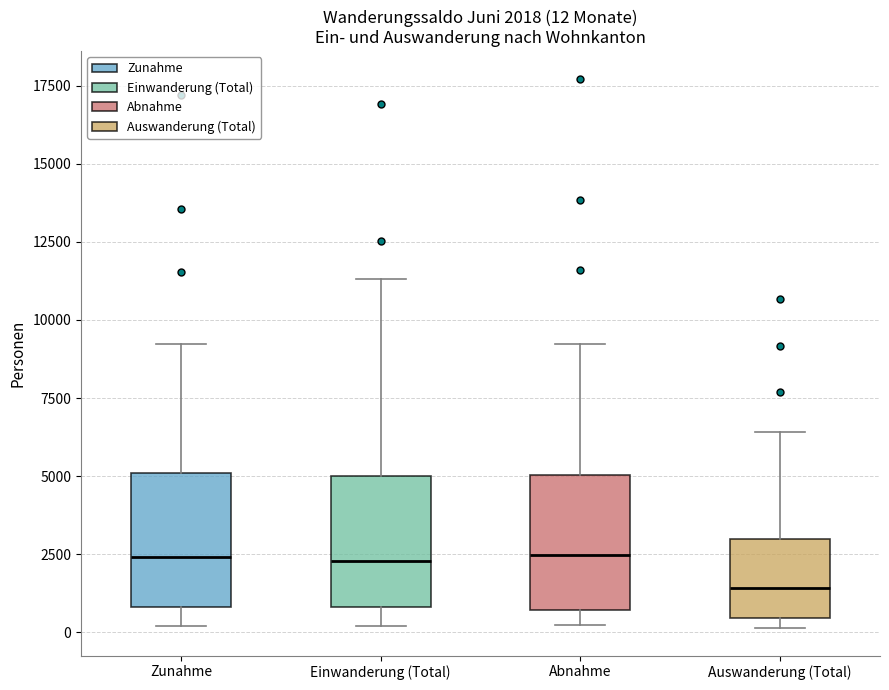

Which box has the lowest median line?

Auswanderung (Total)